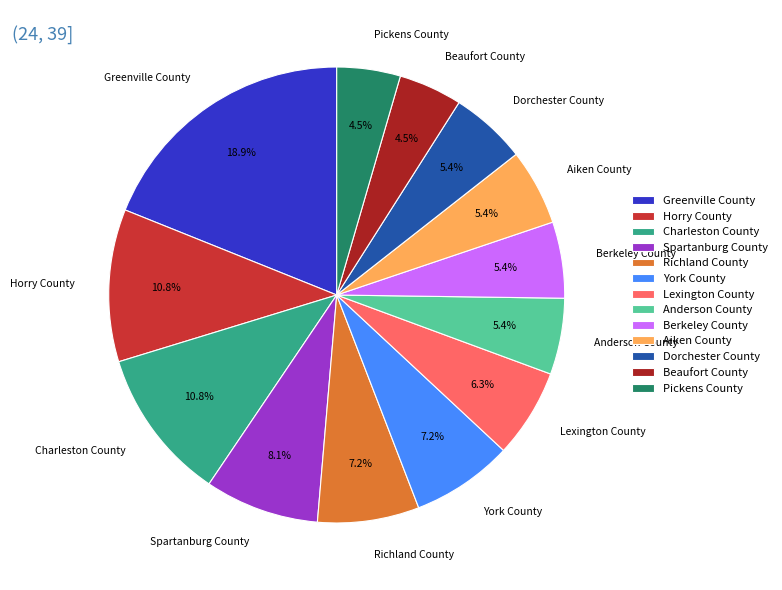

Is Beaufort County the majority of the pie?

No